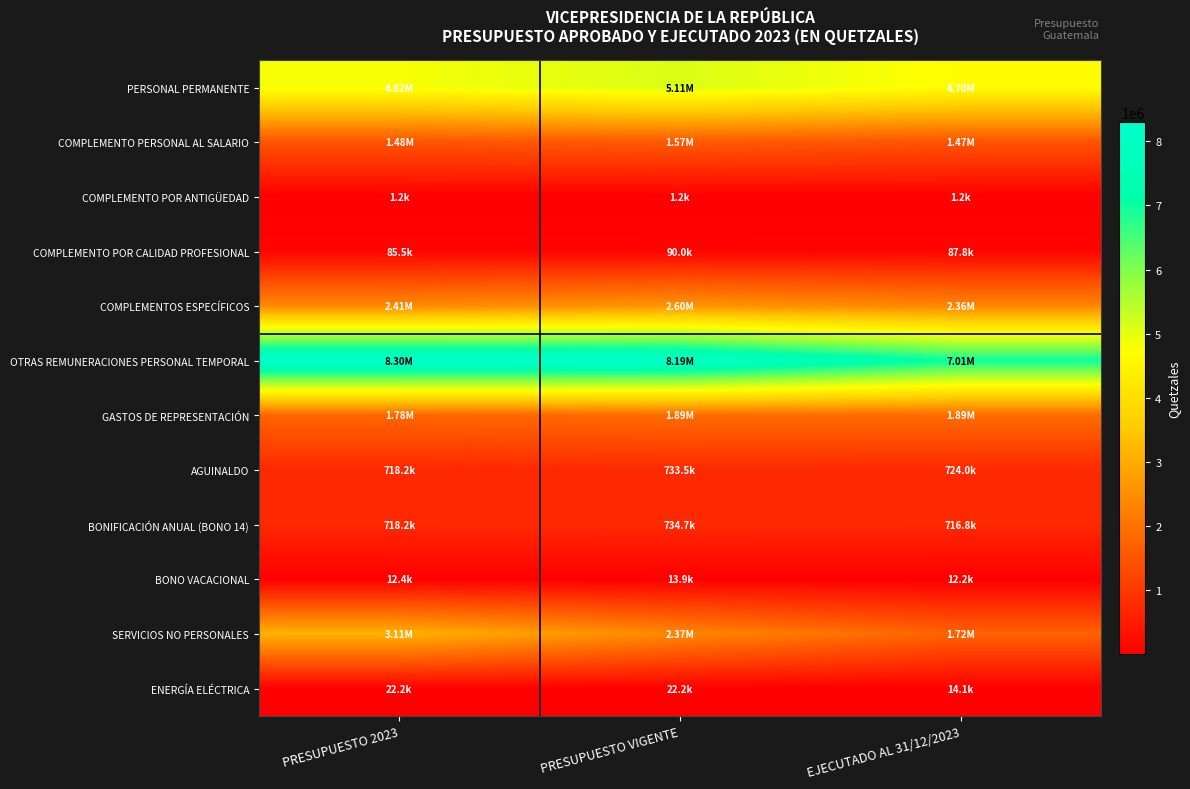

Which series has the largest range (max minus min)?

SERVICIOS NO PERSONALES